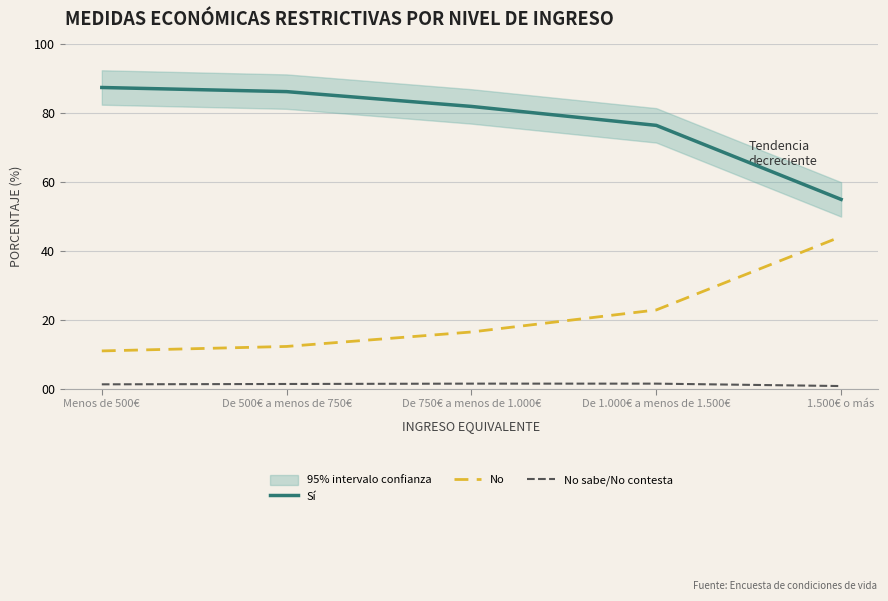

What is the smallest value displayed?

0.8